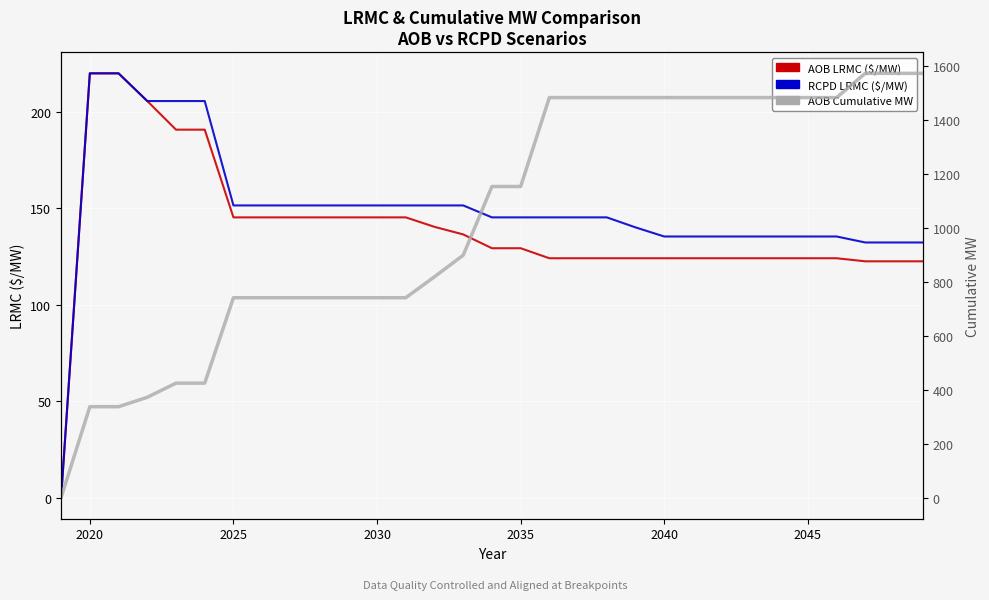

True or false: AOB Cumulative MW (5-yr avg style) and RCPD LRMC ($/MW) cross at least once.

False